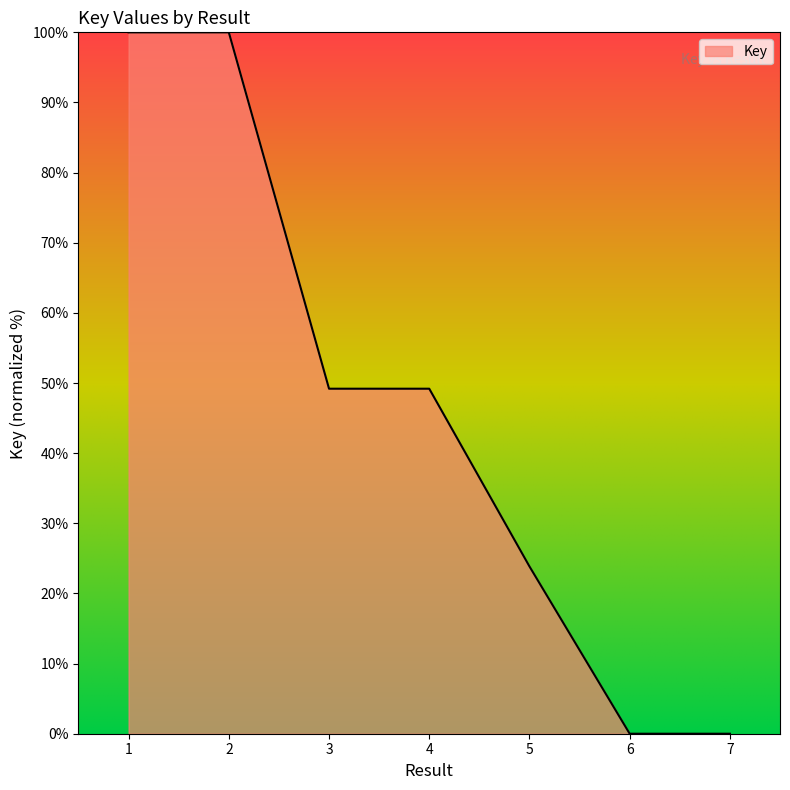

How many lines are shown in the chart?

1